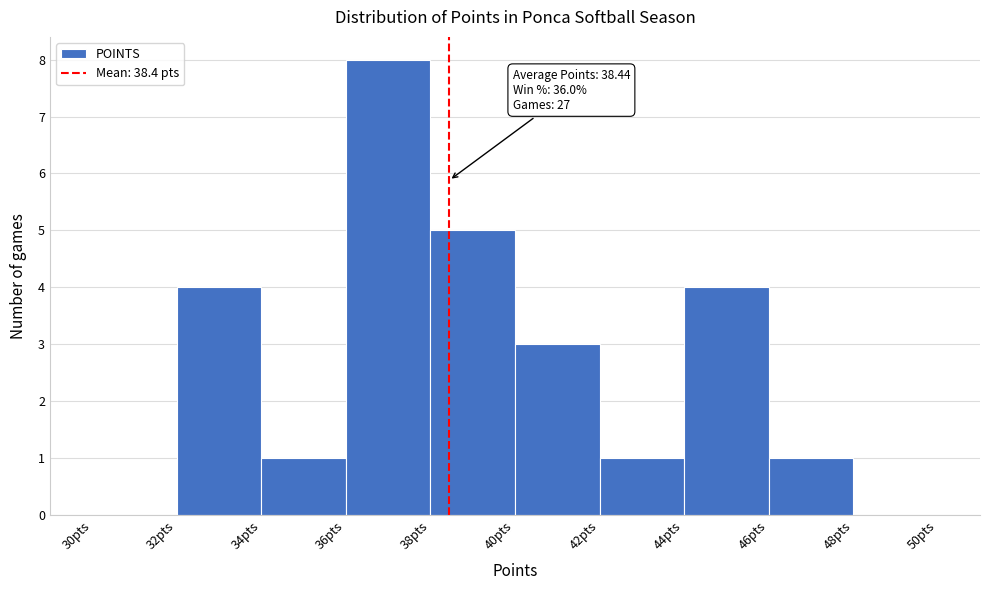

Which range on the x-axis has the tallest bar?

36 to 38